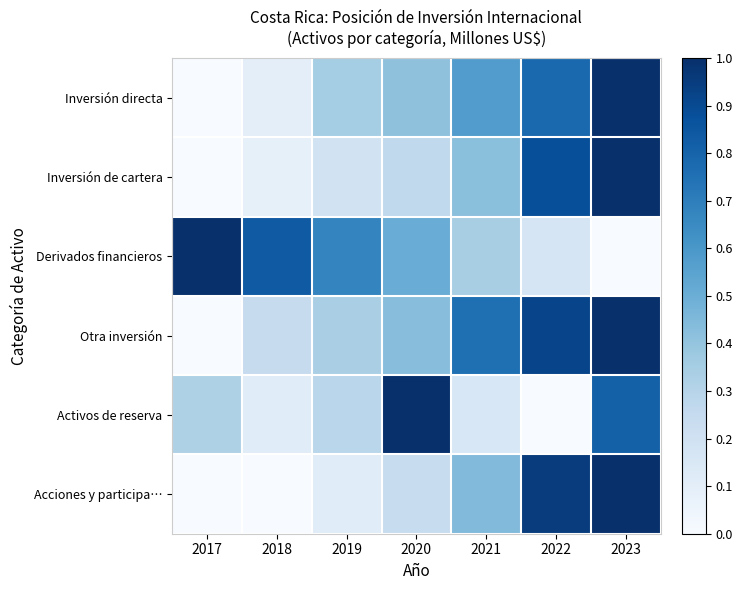

At how many categories does at least one series exceed 0?

7